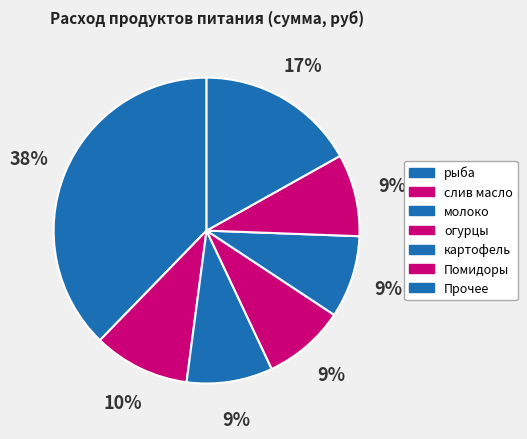

To the nearest percent, what percentage of the pie is рыба?

38%